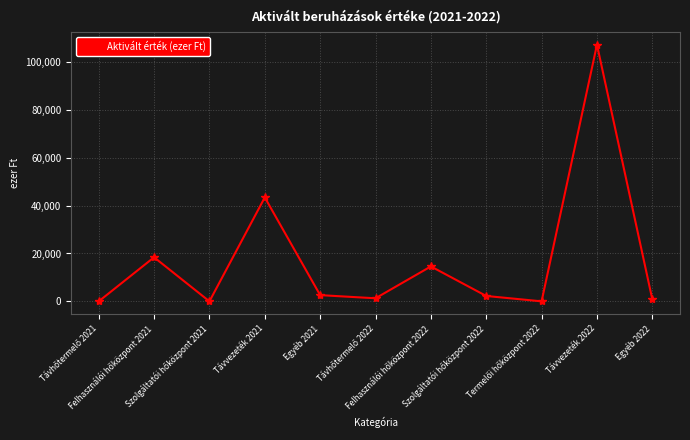

What is the maximum value shown in the chart?

107247